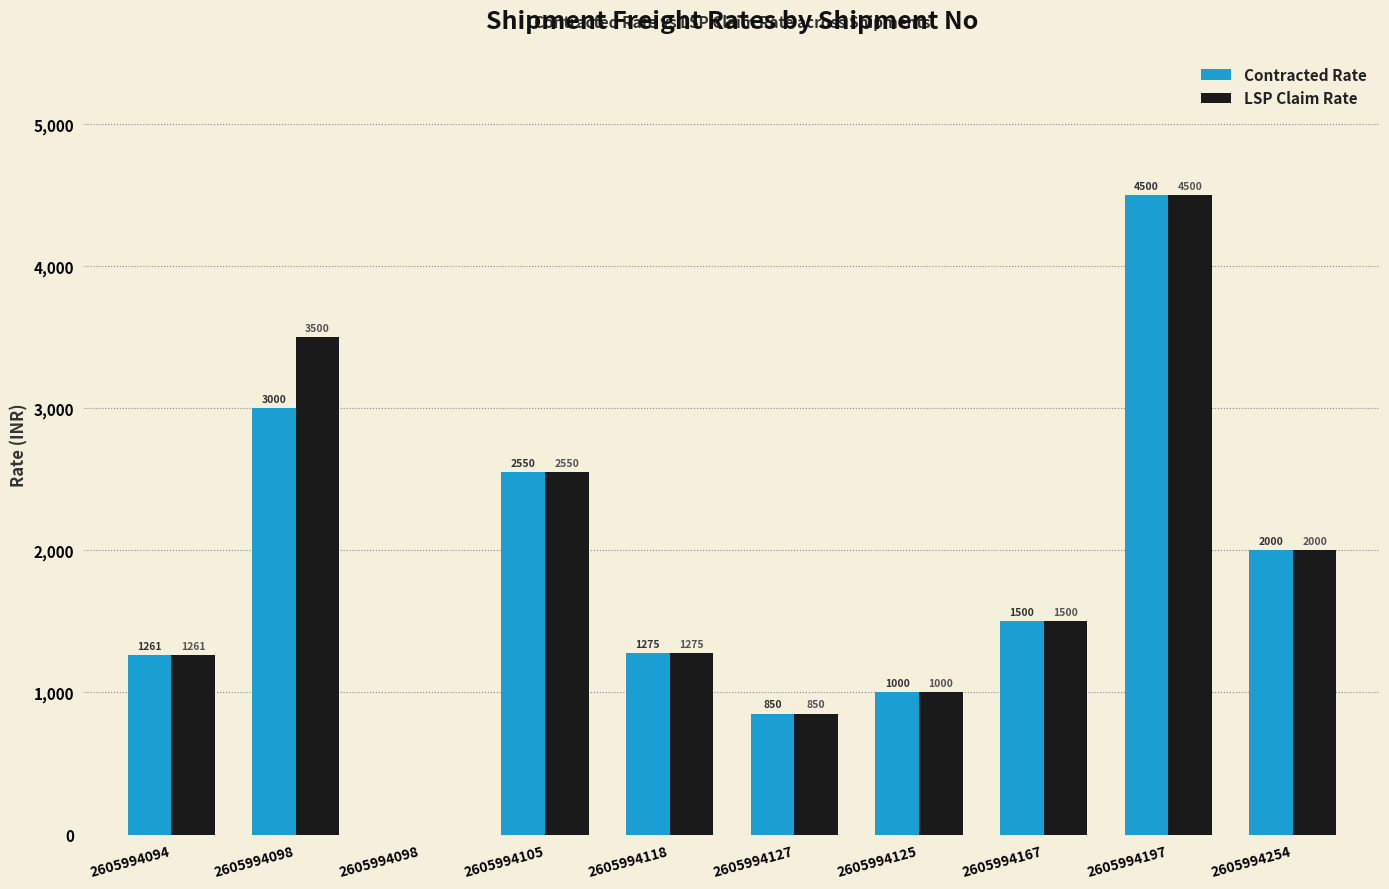

Rank the series by their maximum value, from highest to lowest.

Contracted Rate, LSP Claim Rate